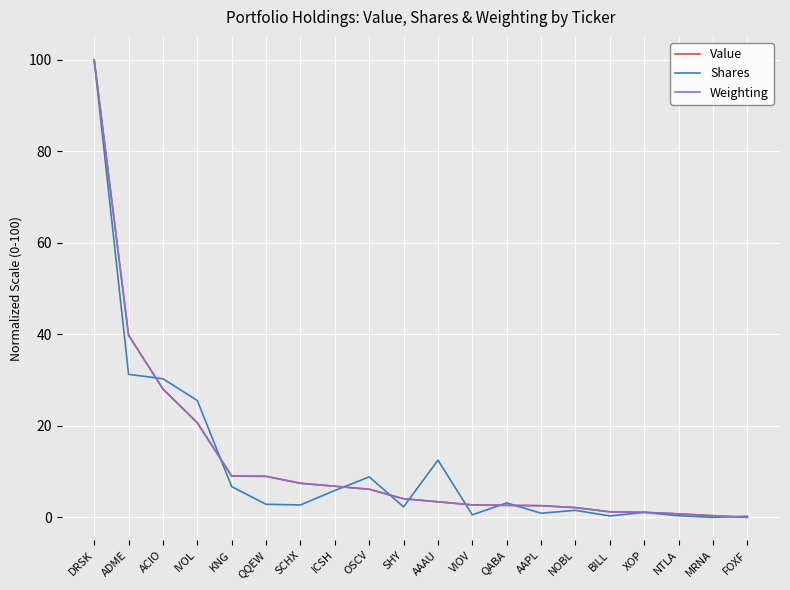

Which series changed the most between ADME and MRNA?

Value